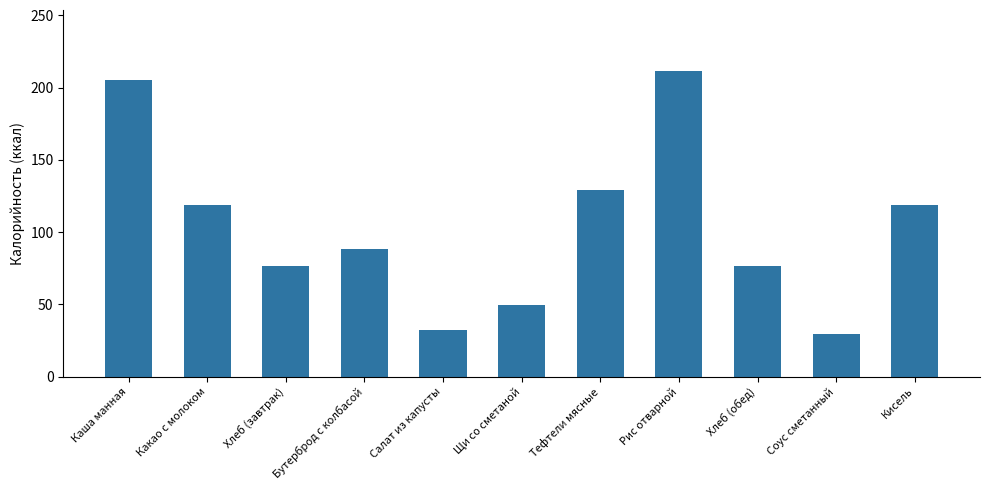

Which has a higher value, Тефтели мясные or Салат из капусты?

Тефтели мясные